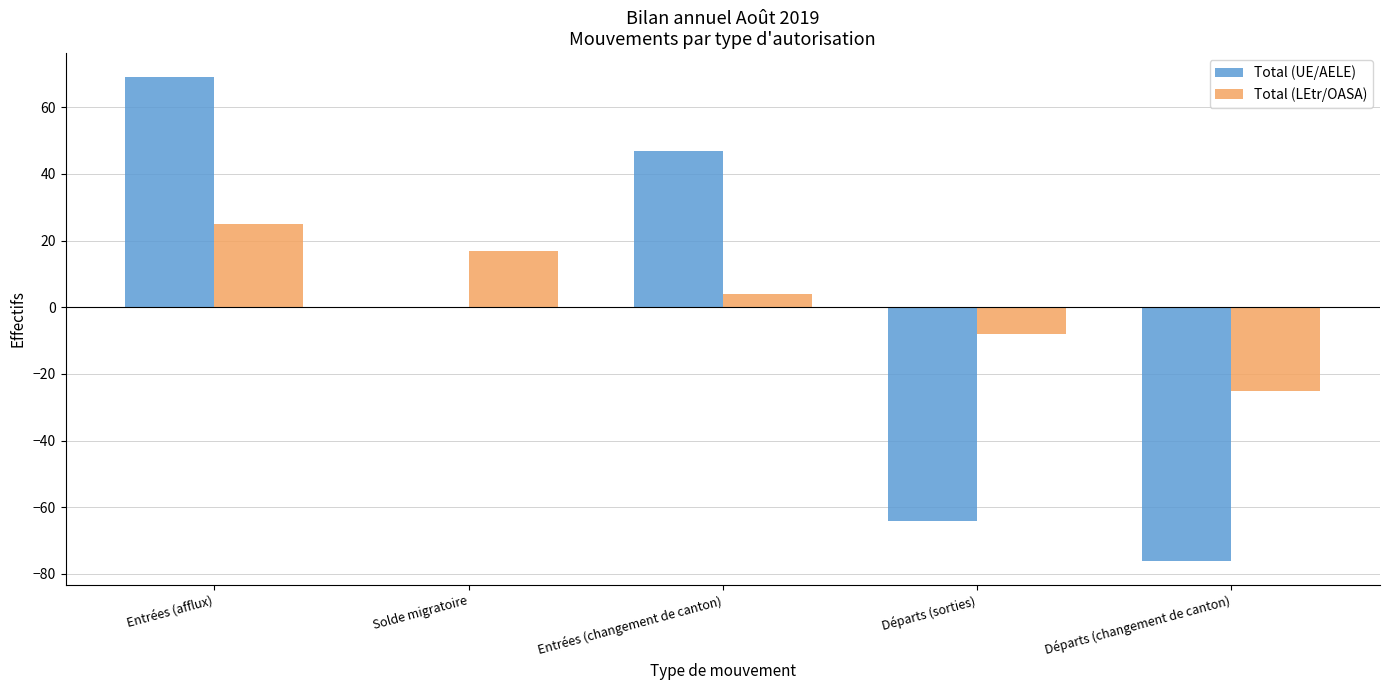

What is the sum of all Total (UE/AELE) values?

-24